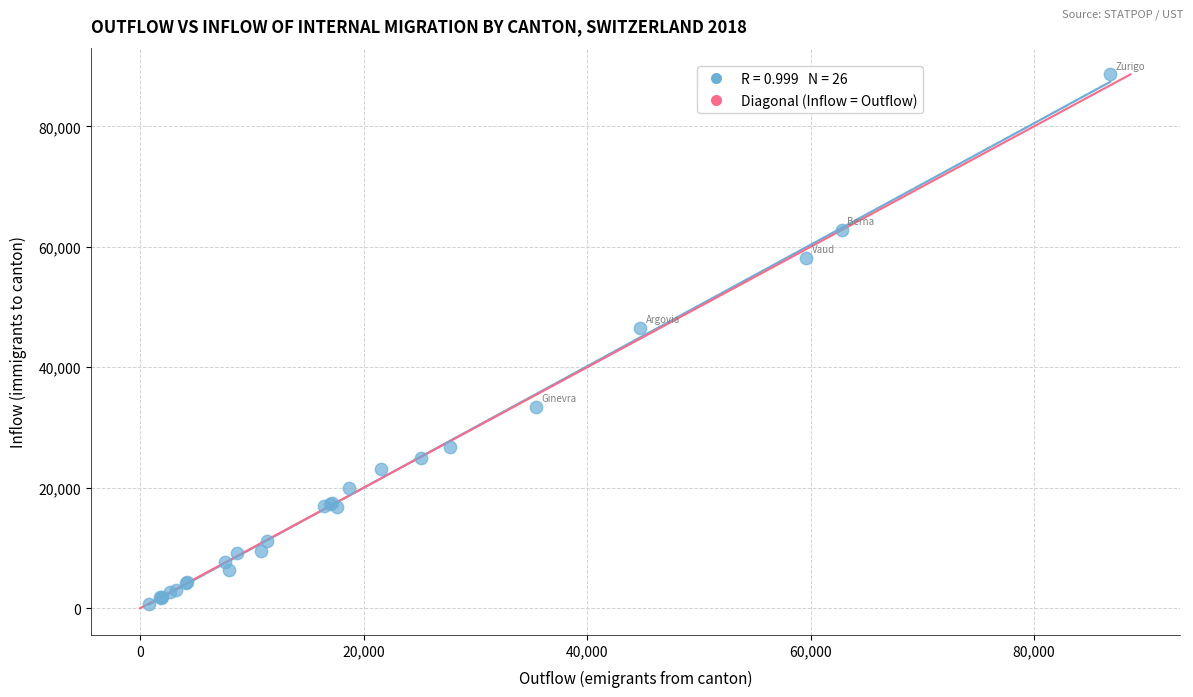

What Y value in the scatter plot is closest to 44680?

46598